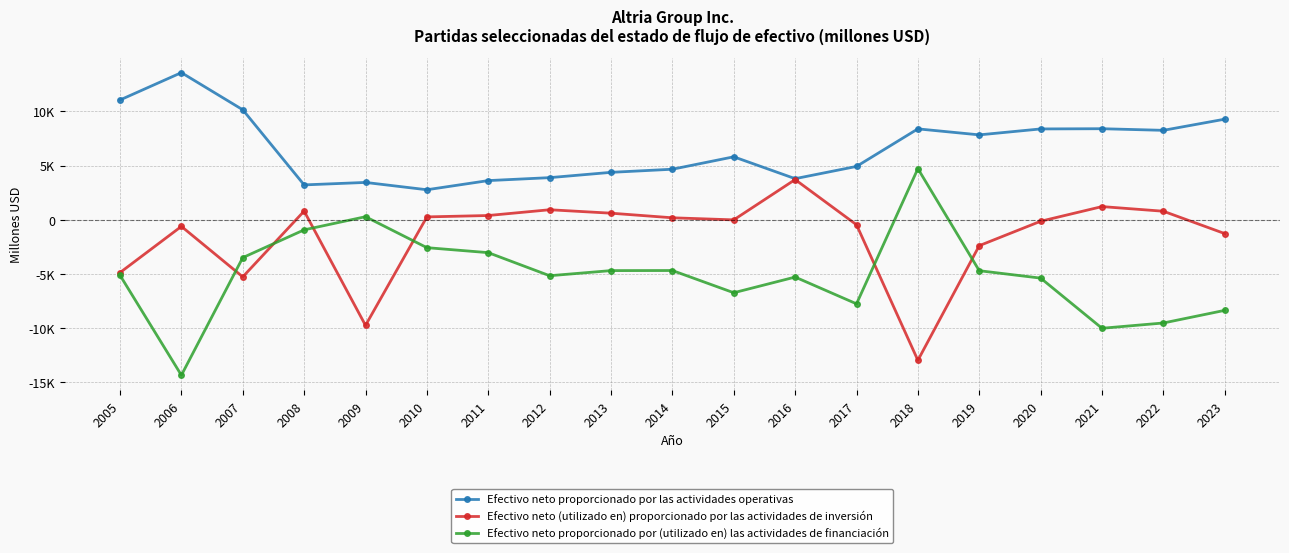

What is the total value across all series at 2013?

275